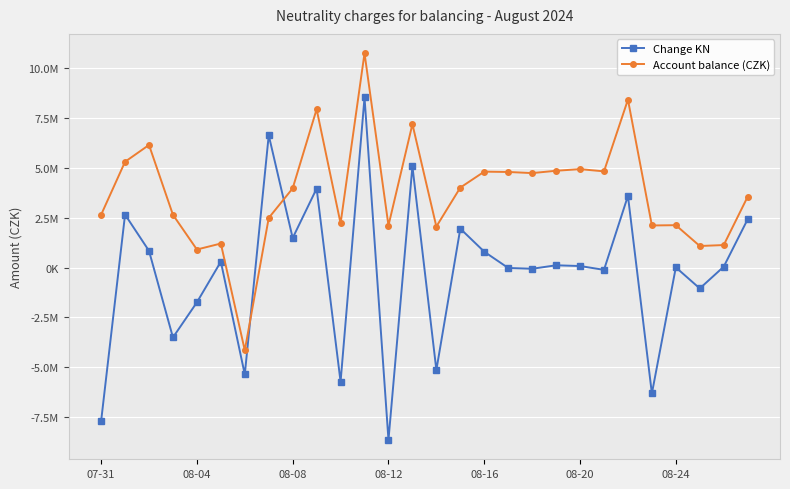

Is this an area chart (filled region under the line)?

No